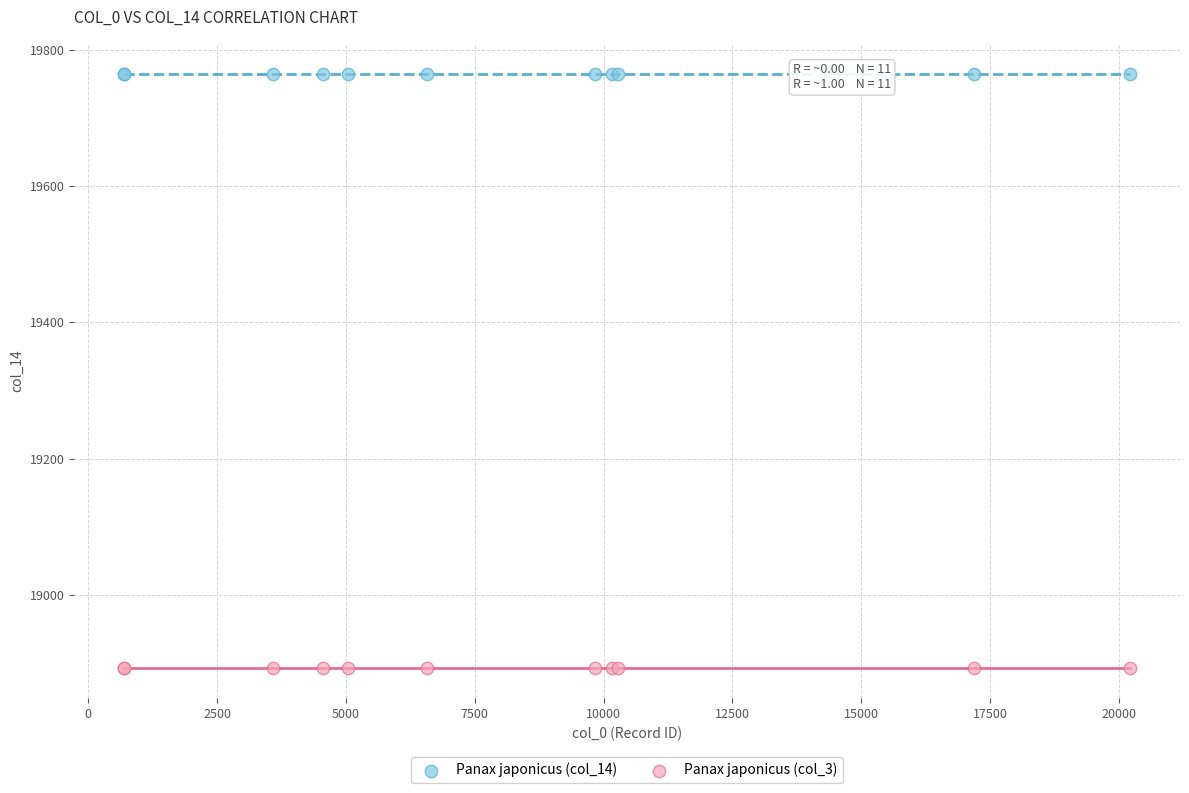

Which series reaches the minimum Y coordinate?

Panax japonicus (col_3)